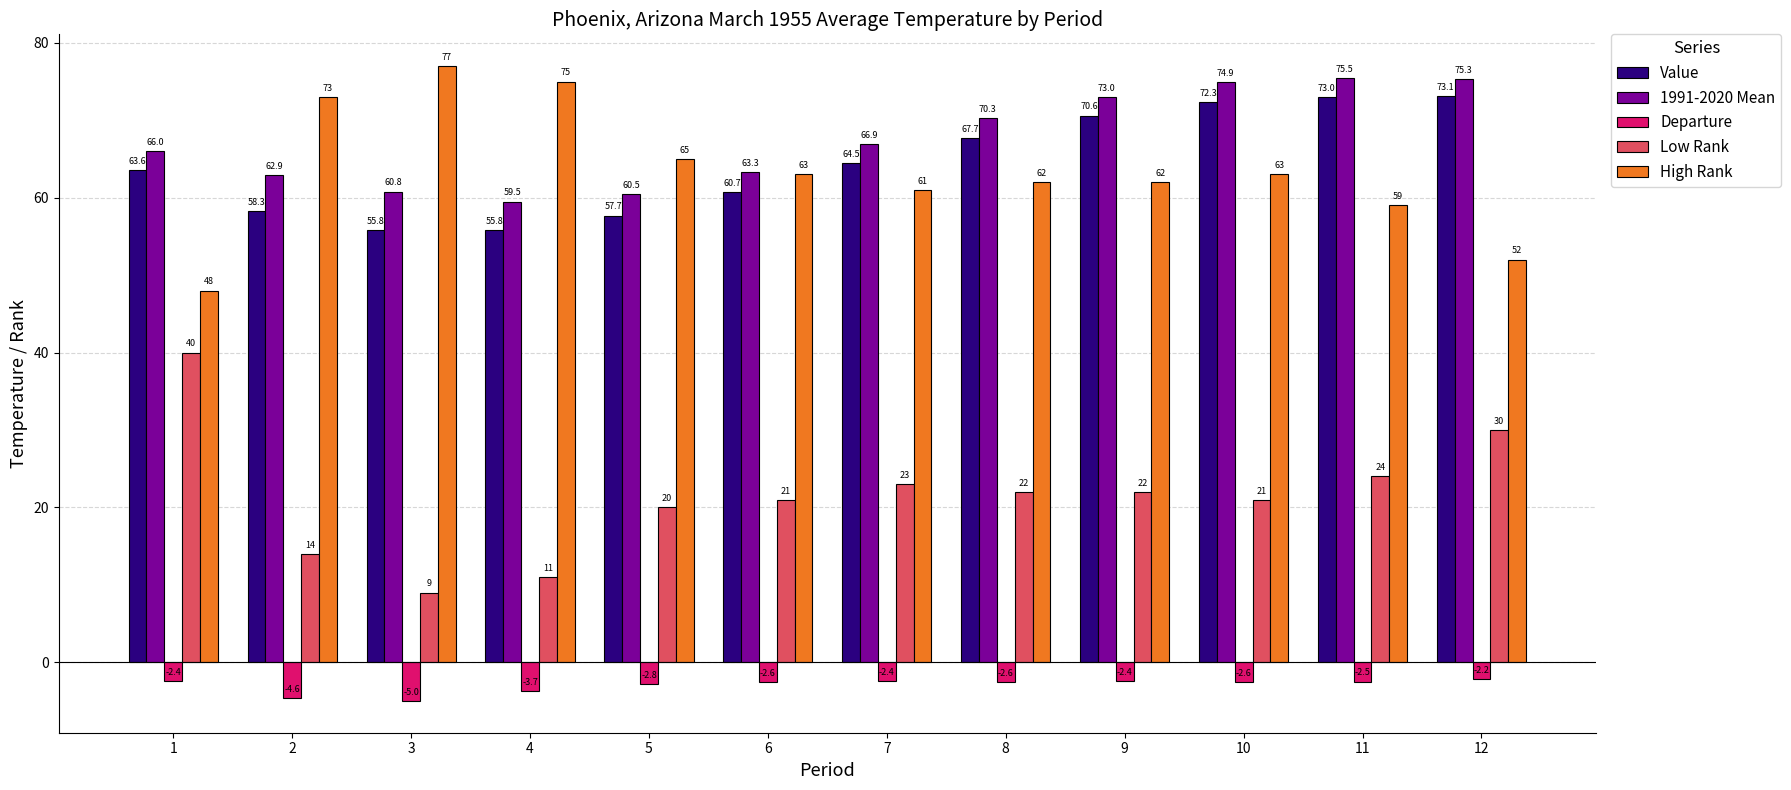

Reading right to left, list all the values displayed in this chart.

Value: 12=73.1	11=73.0	10=72.3	9=70.6	8=67.7	7=64.5	6=60.7	5=57.7	4=55.8	3=55.8	2=58.3	1=63.6
1991-2020 Mean: 12=75.3	11=75.5	10=74.9	9=73.0	8=70.3	7=66.9	6=63.3	5=60.5	4=59.5	3=60.8	2=62.9	1=66.0
Departure: 12=-2.2	11=-2.5	10=-2.6	9=-2.4	8=-2.6	7=-2.4	6=-2.6	5=-2.8	4=-3.7	3=-5.0	2=-4.6	1=-2.4
Low Rank: 12=30.0	11=24.0	10=21.0	9=22.0	8=22.0	7=23.0	6=21.0	5=20.0	4=11.0	3=9.0	2=14.0	1=40.0
High Rank: 12=52.0	11=59.0	10=63.0	9=62.0	8=62.0	7=61.0	6=63.0	5=65.0	4=75.0	3=77.0	2=73.0	1=48.0